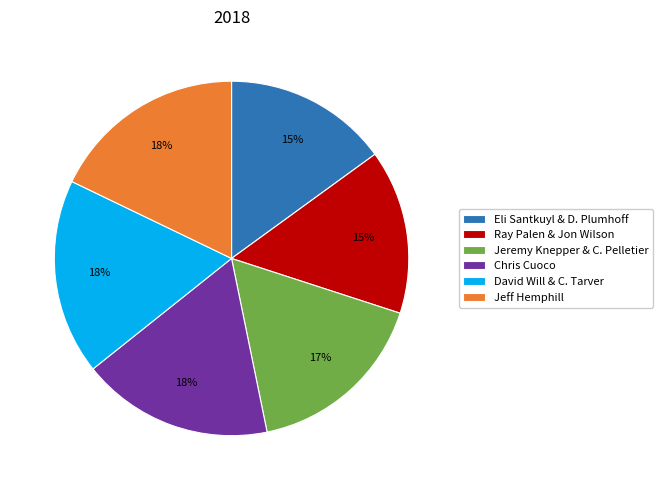

To the nearest percent, what is the average slice percentage?

17%